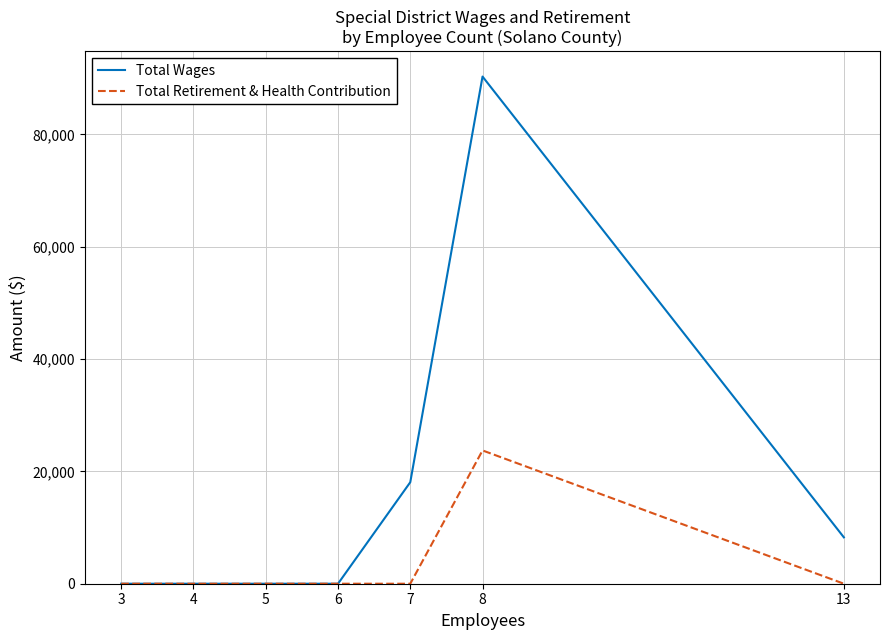

List the series in order of their overall mean, highest first.

Total Wages, Total Retirement & Health Contribution